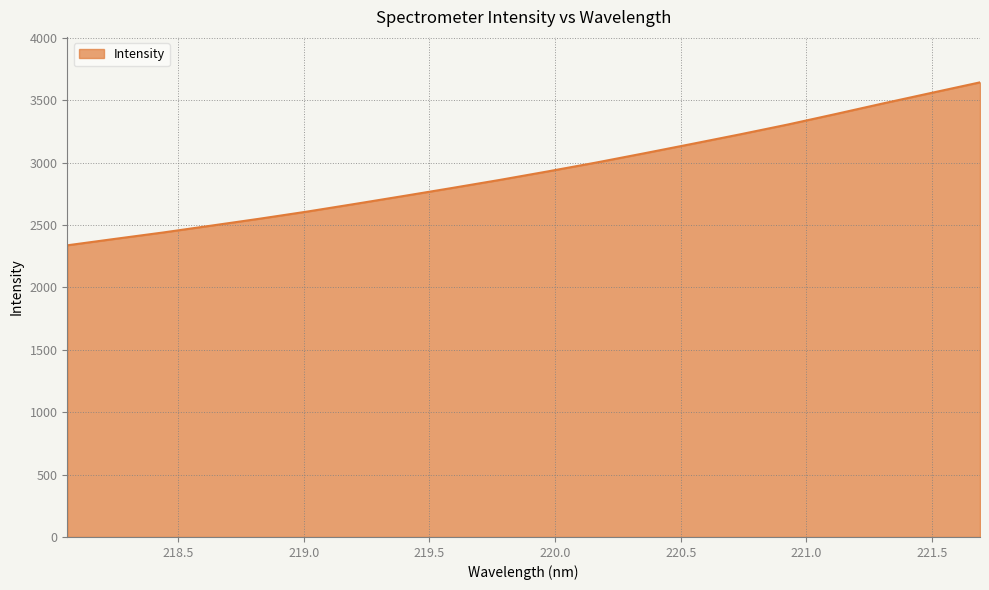

Reading right to left, transcribe all the data shown in this chart.

3642.6	3559.2	3475.4	3389.3	3305.0	3225.8	3149.3	3073.7	2999.5	2929.1	2860.8	2795.8	2732.2	2669.4	2607.7	2549.9	2494.8	2440.0	2388.9	2336.9